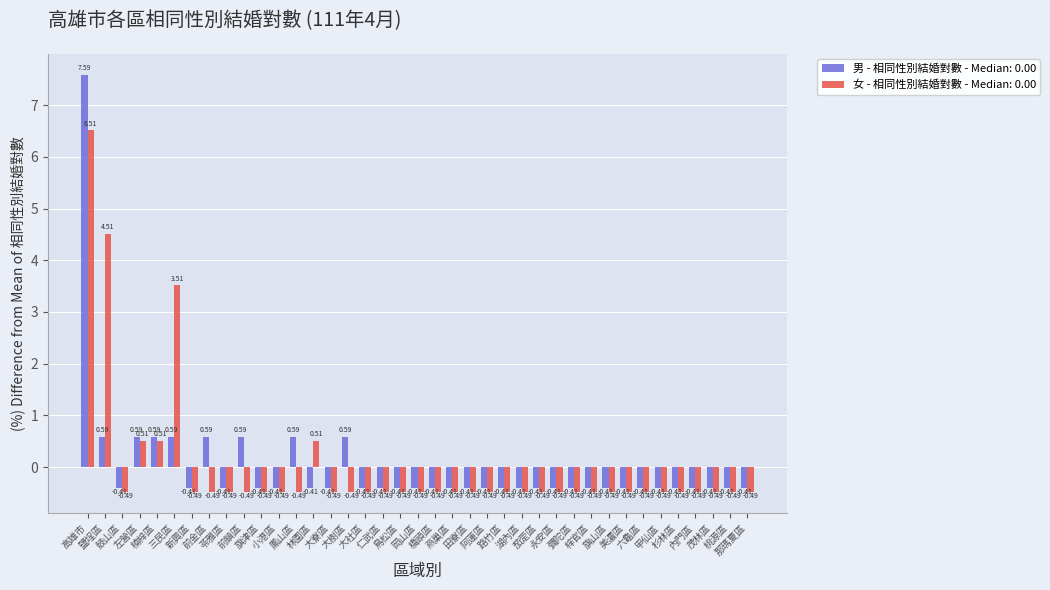

Which label corresponds to the largest value in the chart?

高雄市